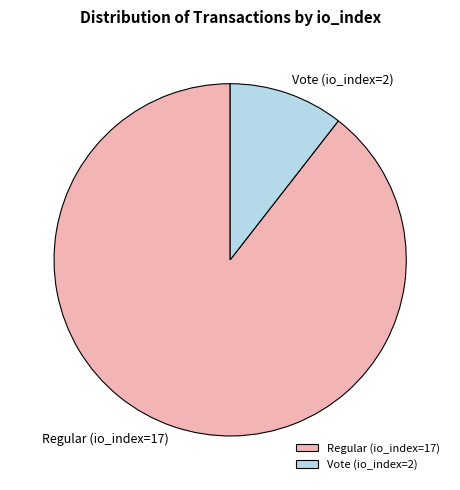

Is there any slice that represents more than half of the pie?

Yes